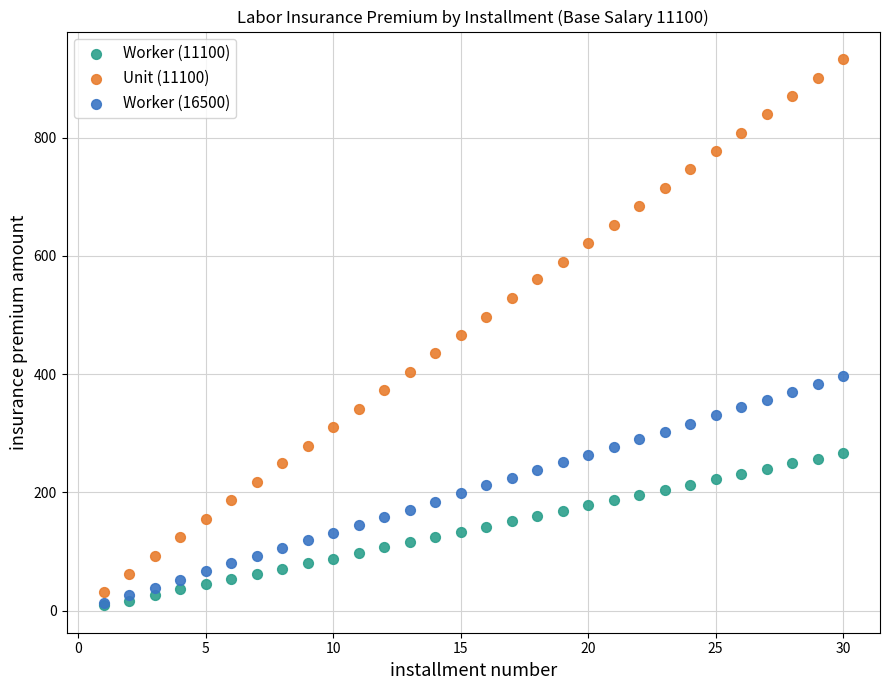

Which series has the widest spread of Y values?

Unit (11100)